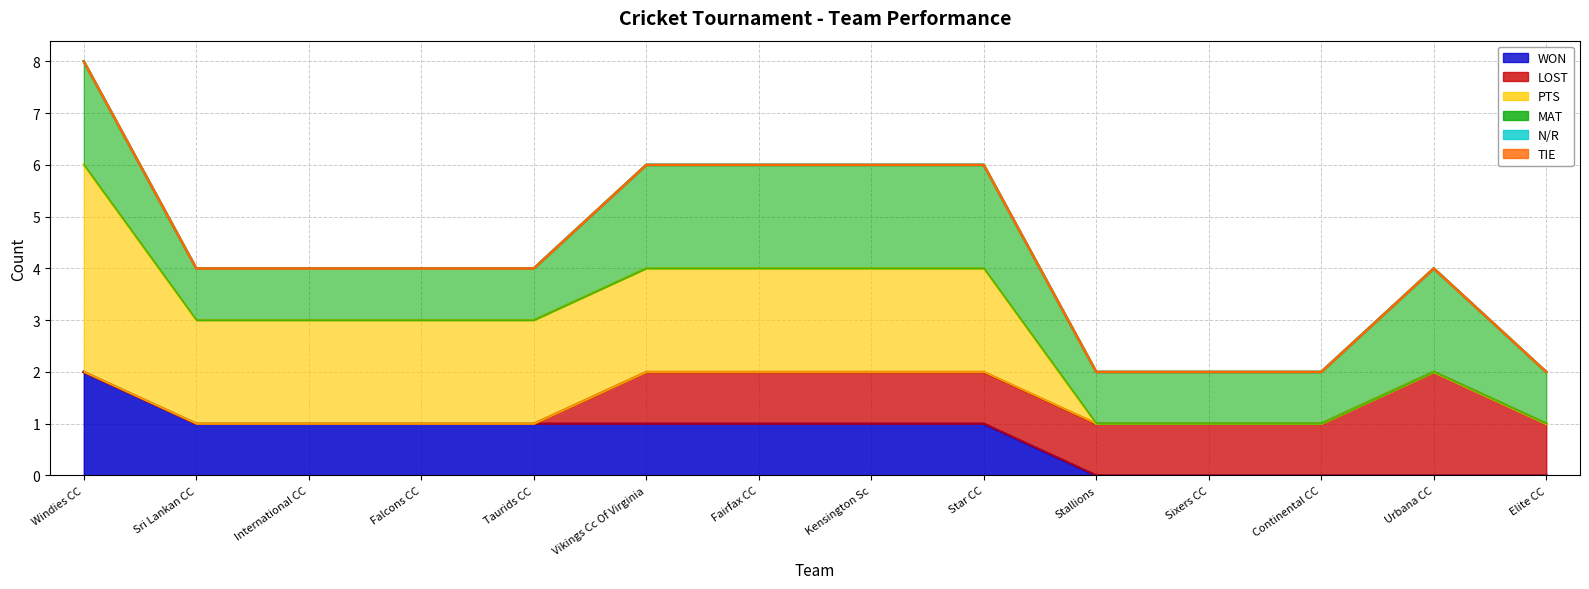

How many distinct data groups are displayed?

6